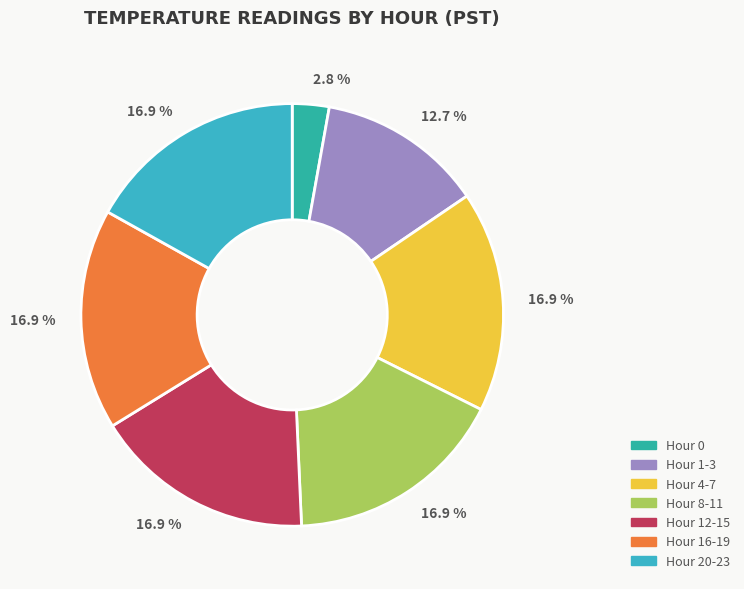

Count the number of slices in the pie.

7